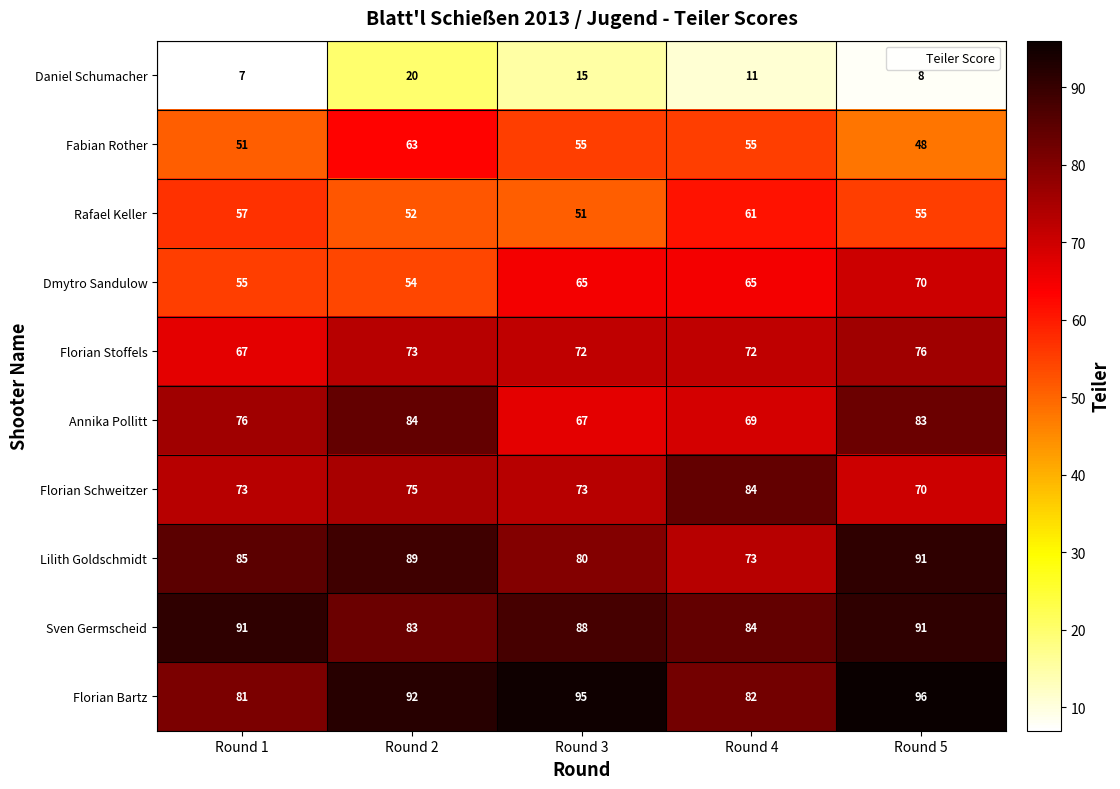

Which category has the lowest value in the Florian Schweitzer series?

Round 5